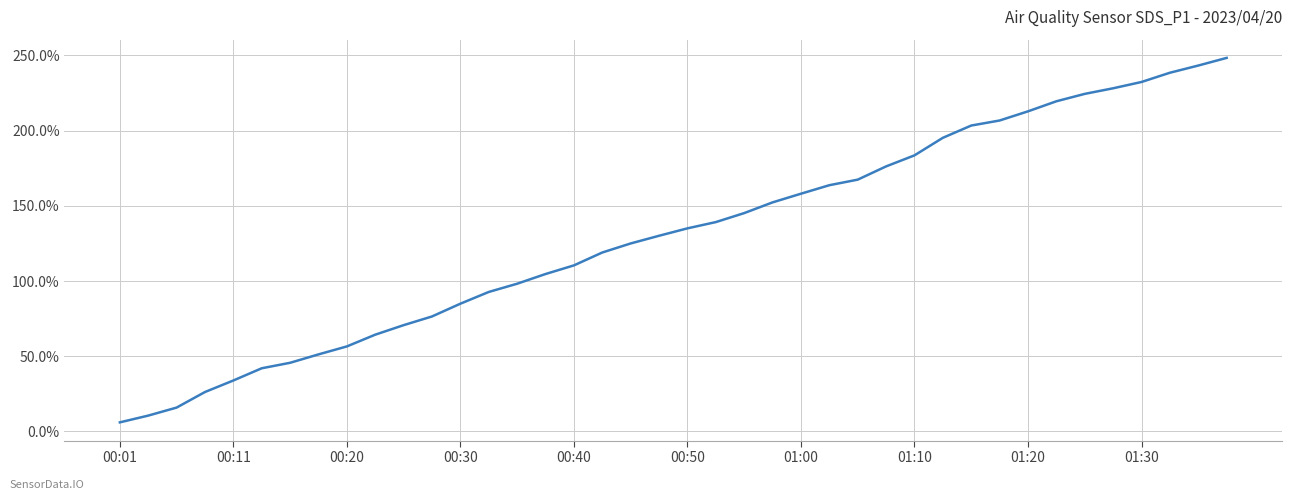

How many lines are shown in the chart?

1